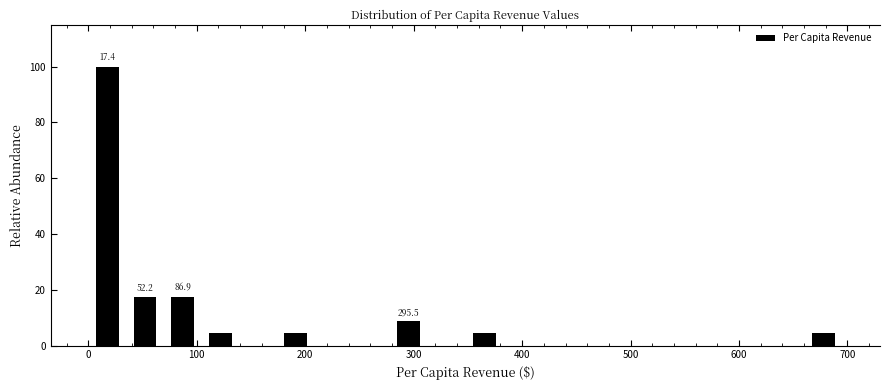

Read against the x-axis, roughly where is the centre of the tallest bar?

20